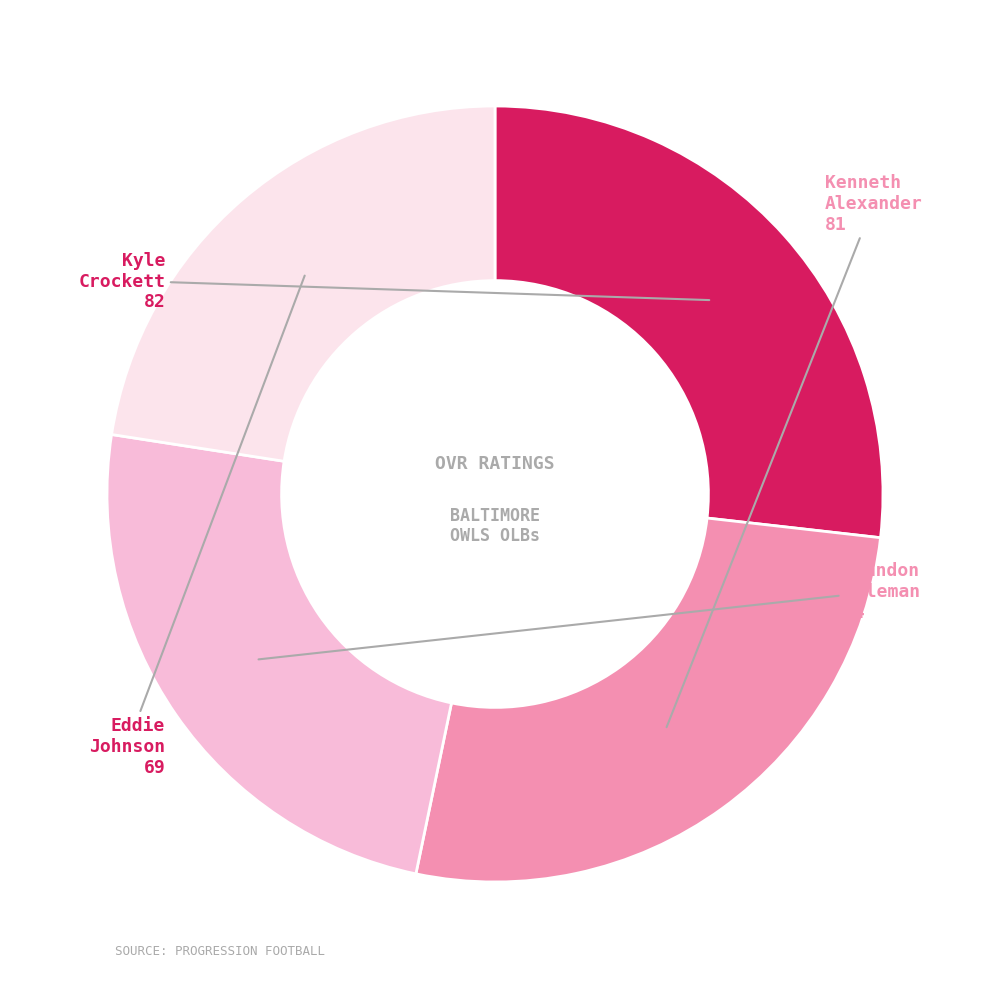

Is there any slice that represents more than half of the pie?

No